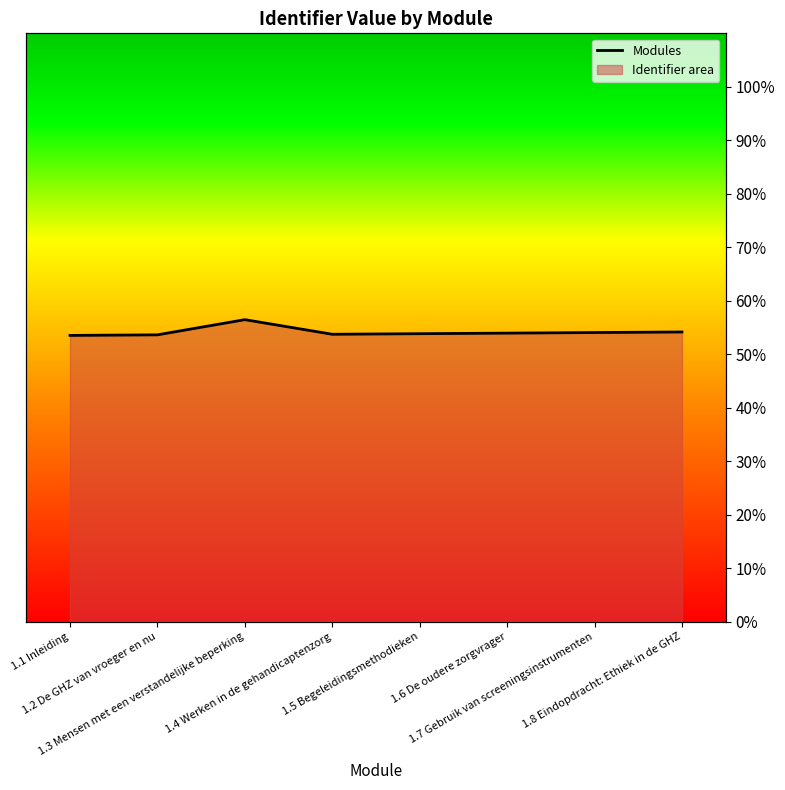

True or false: there are more than 2 points higher than both neighbors.

False